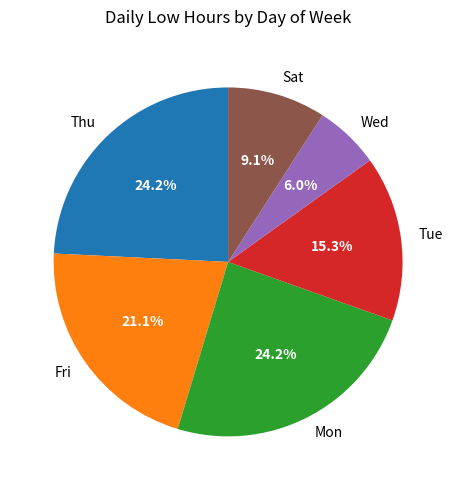

How much of the chart is everything except Thu?

75.8%